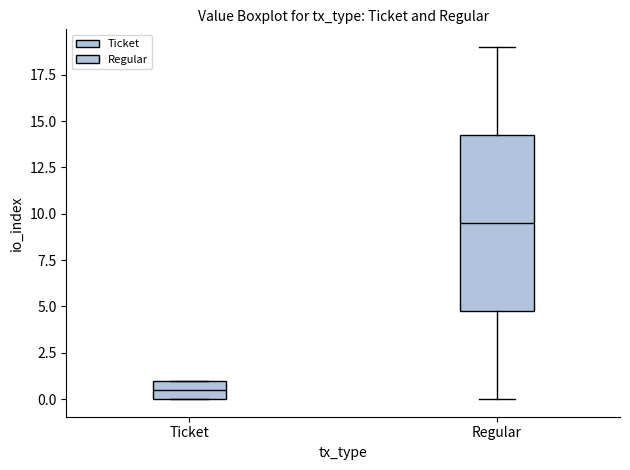

Where does the upper whisker of the box for Regular end on the y-axis? The values are not printed on the chart, so give them approximately, as read against the axis.

19.0